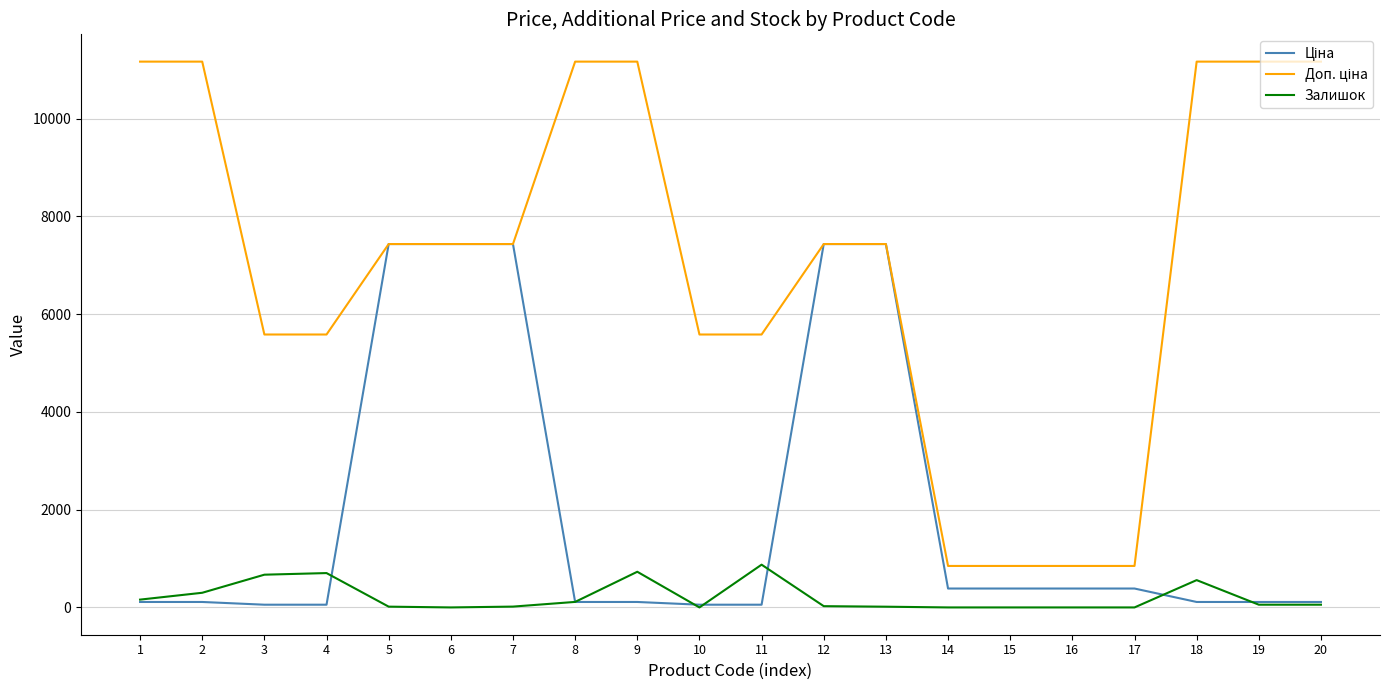

How many lines are shown in the chart?

3